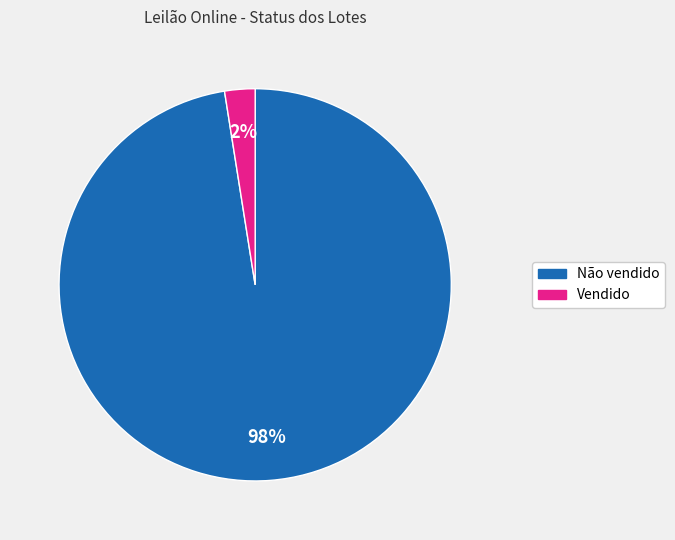

To the nearest percent, what is the average slice percentage?

50%